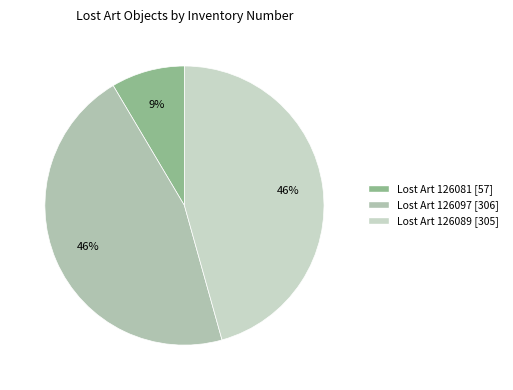

How many segments does this pie chart have?

3